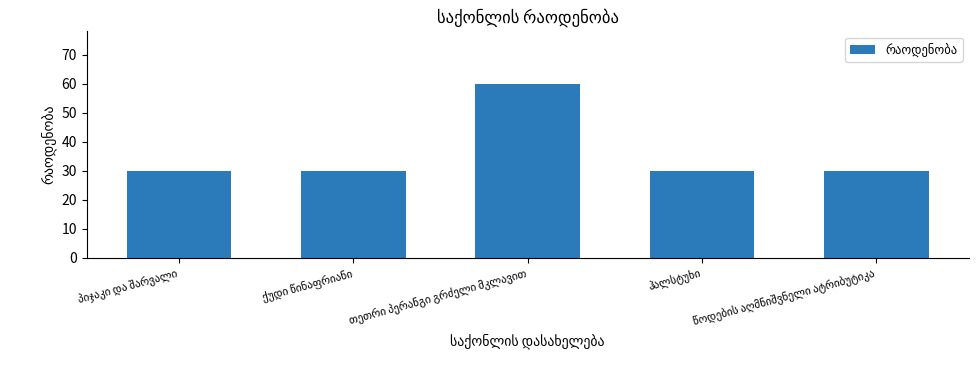

What is the maximum value shown in the chart?

60